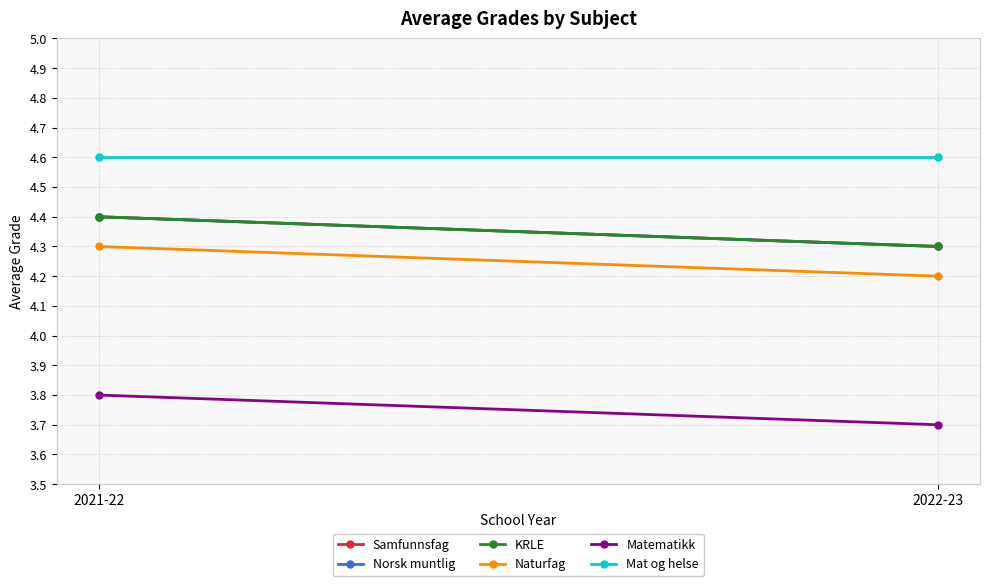

At which category is the sum across all series the highest?

2021-22